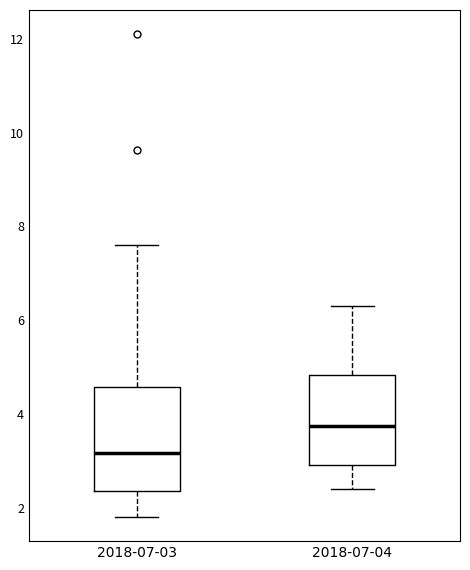

Reading left to right, transcribe this box plot: for each box, give where its median line is, the range the box spans, and where its two whiskers end, as read against the y-axis. The values are not printed on the chart, so give them approximately, as read against the axis.

2018-07-03: median 3.2, box 2.4 to 4.6, whiskers 1.8 to 7.6
2018-07-04: median 3.8, box 3.0 to 4.8, whiskers 2.4 to 6.4